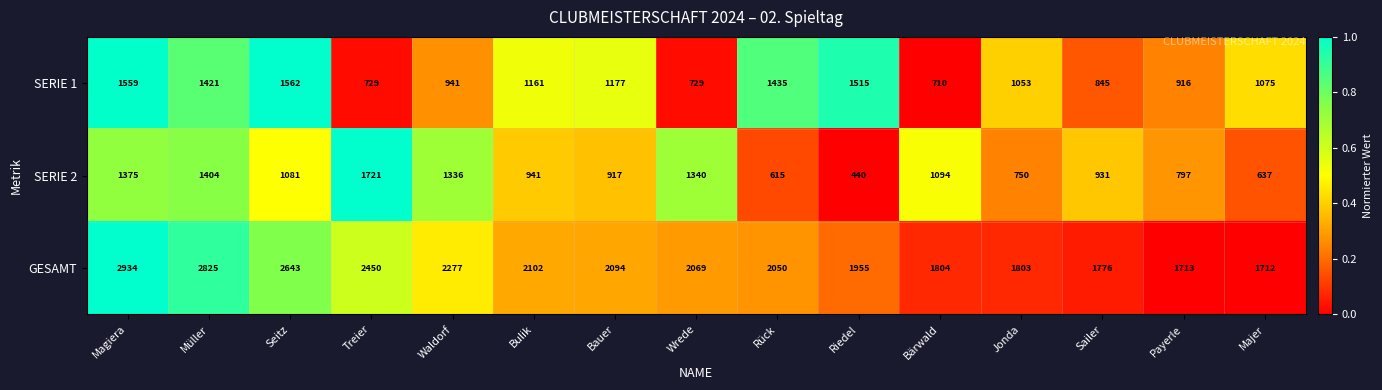

What is the maximum value for GESAMT?

2934